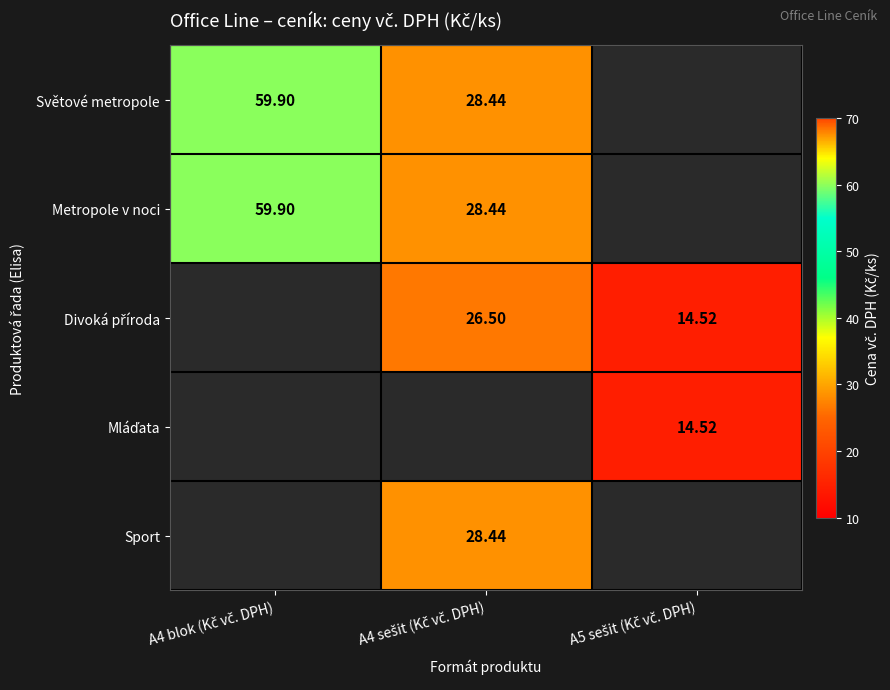

How many positive values does the Světové metropole series have?

2